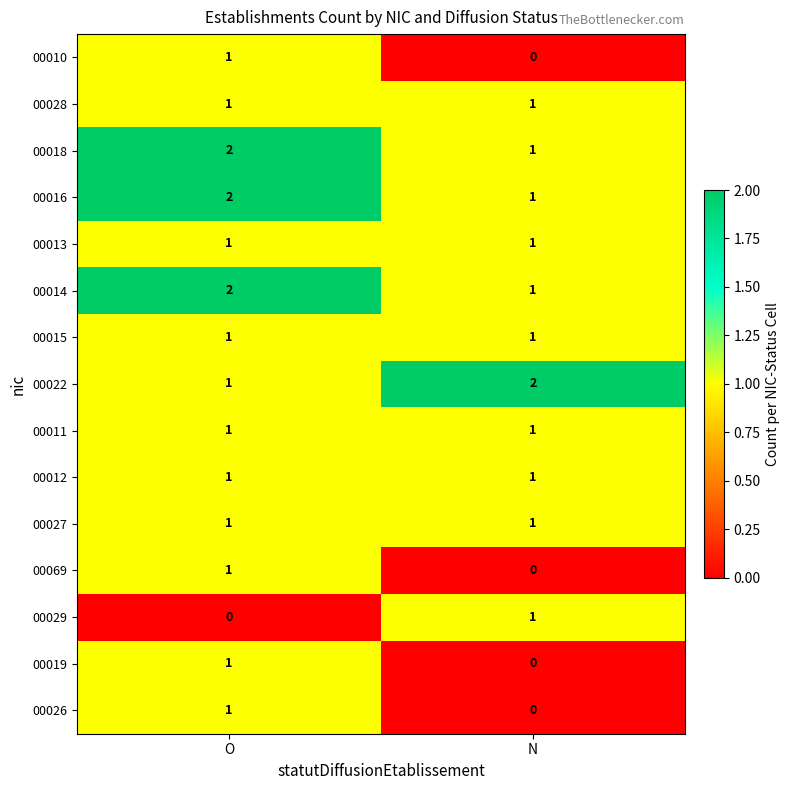

The 00019 series shows 0 at N. True or false?

True